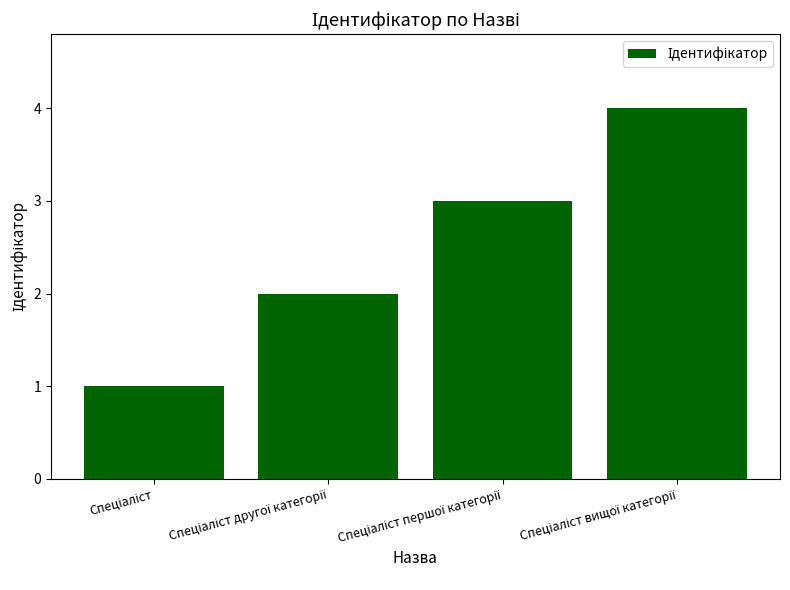

What is the maximum value shown in the chart?

4